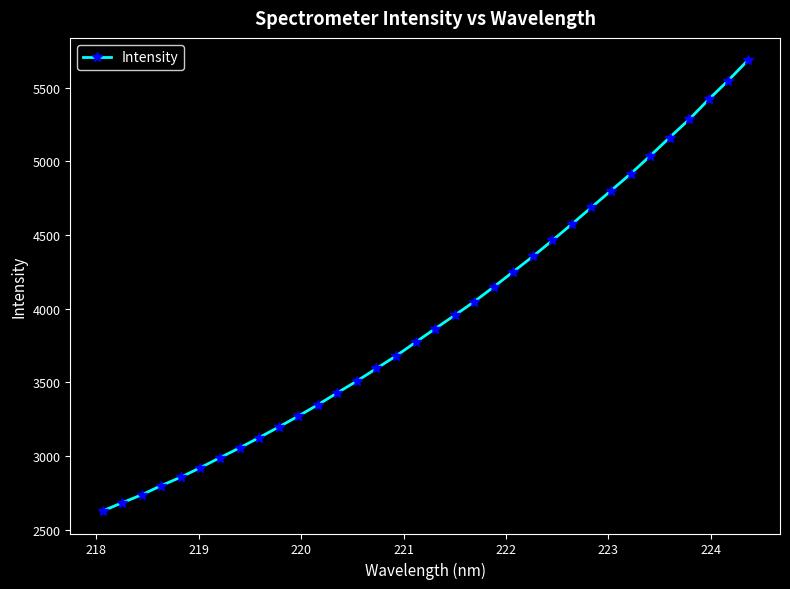

True or false: the data has more than 1 interior local peaks.

False